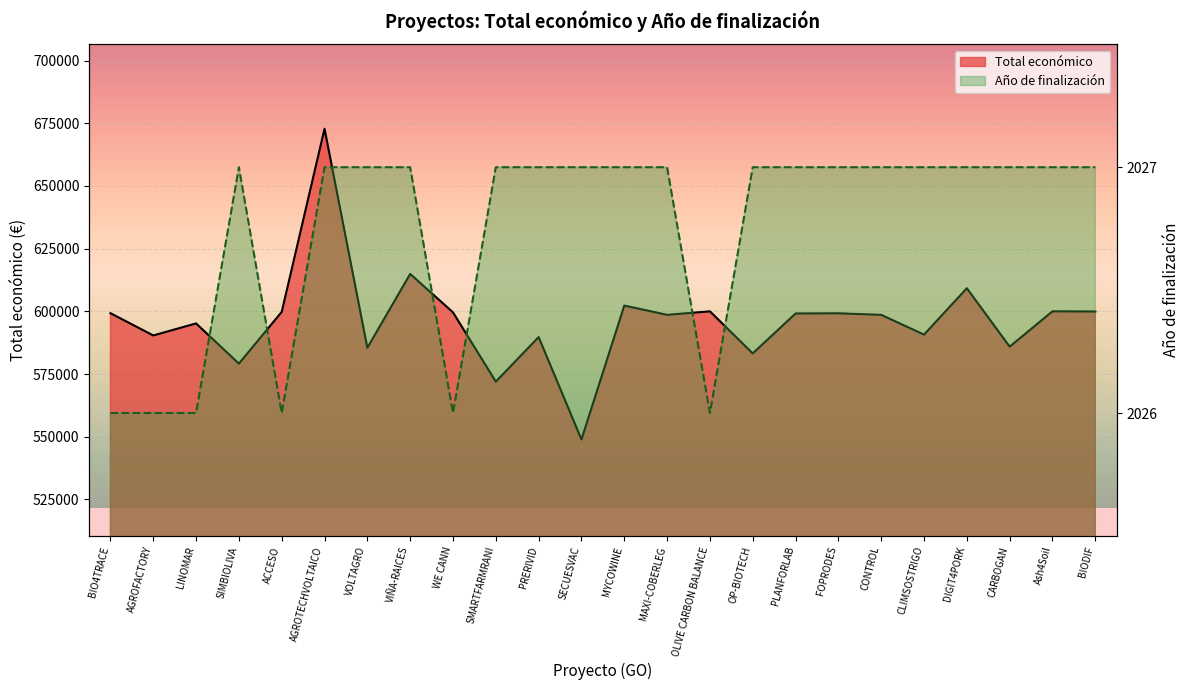

True or false: Año de finalización and Total económico cross at least once.

False